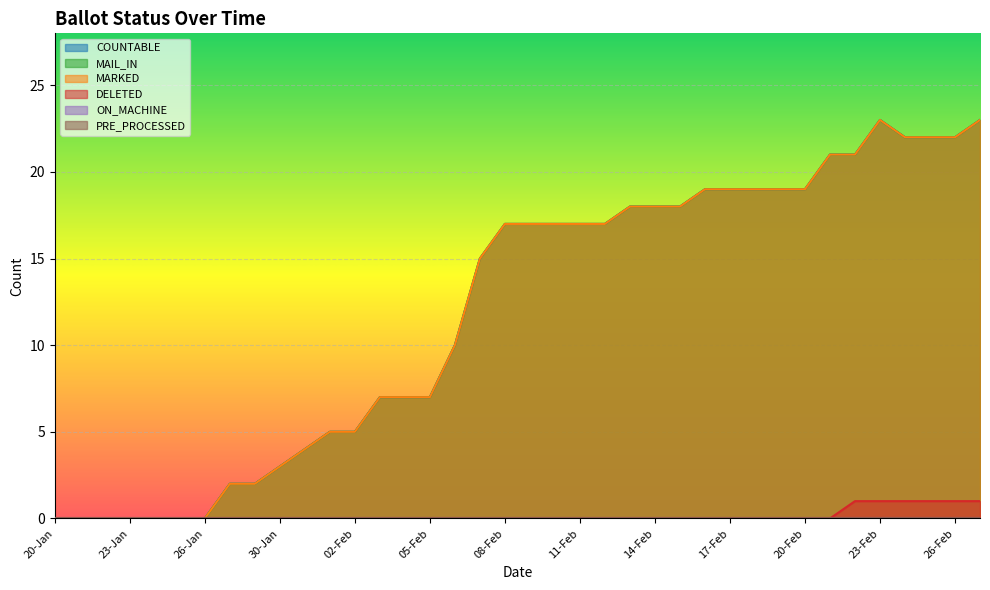

What is the sum of all MARKED values?

455